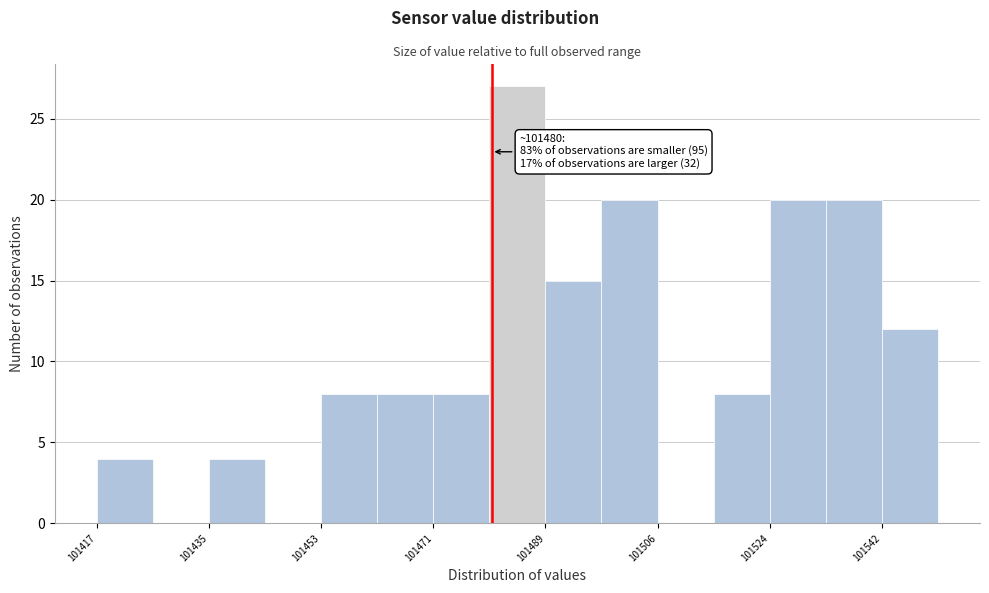

Over which range of the x-axis is the bar tallest?

101480 to 101488